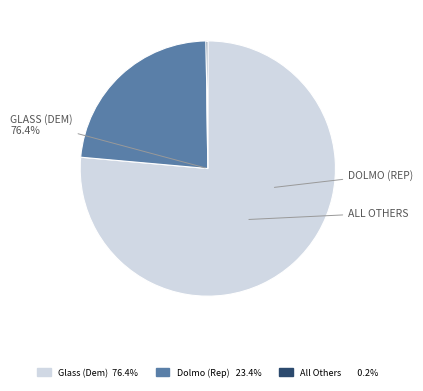

Is there a majority slice in this chart?

Yes